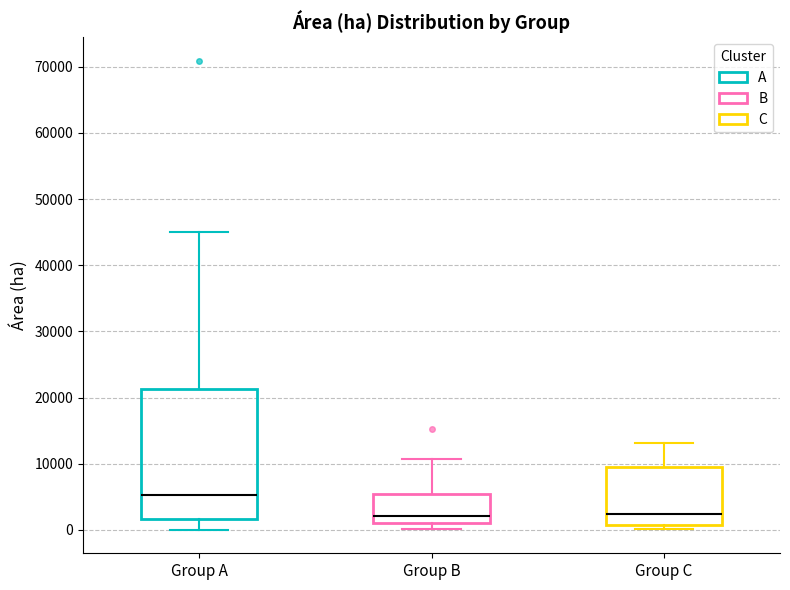

Comparing the boxes themselves (not the whiskers), which one is the tallest?

Group A